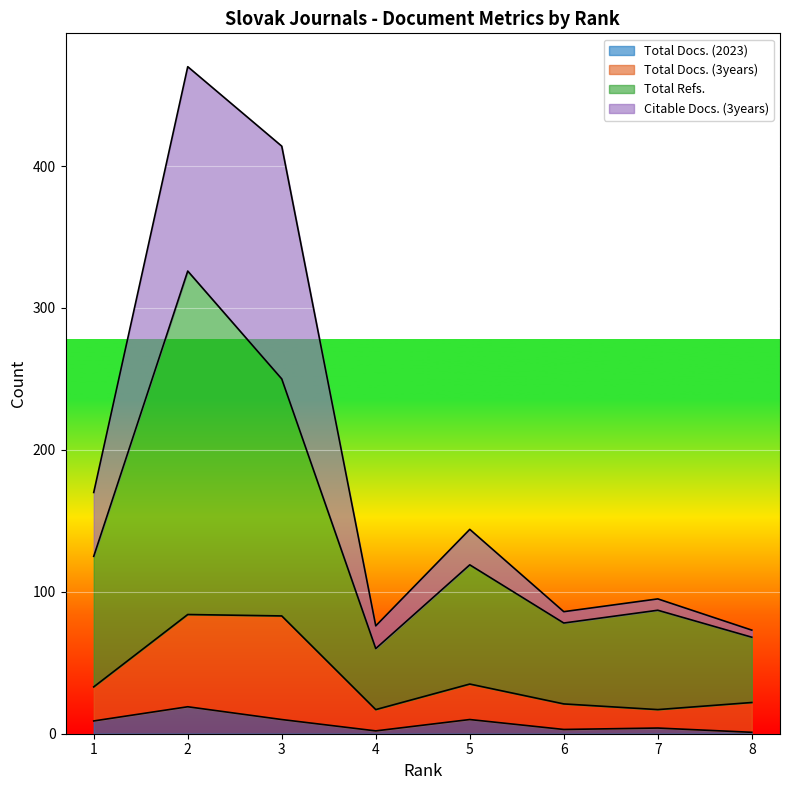

True or false: Citable Docs. (3years) and Total Docs. (2023) cross at least once.

False